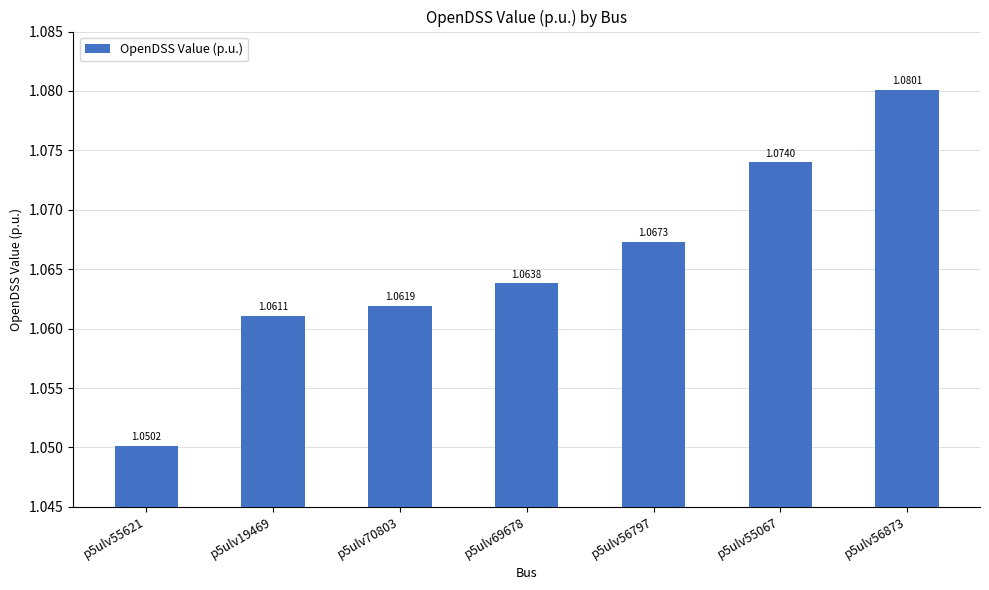

How many bars are there in total?

7